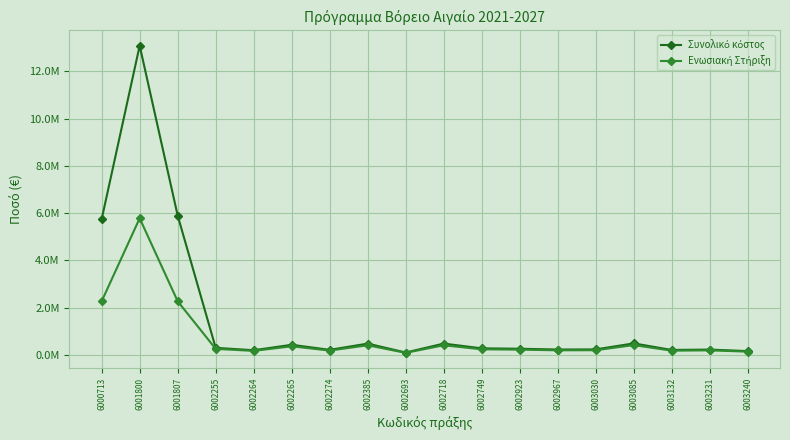

Is this an area chart (filled region under the line)?

No